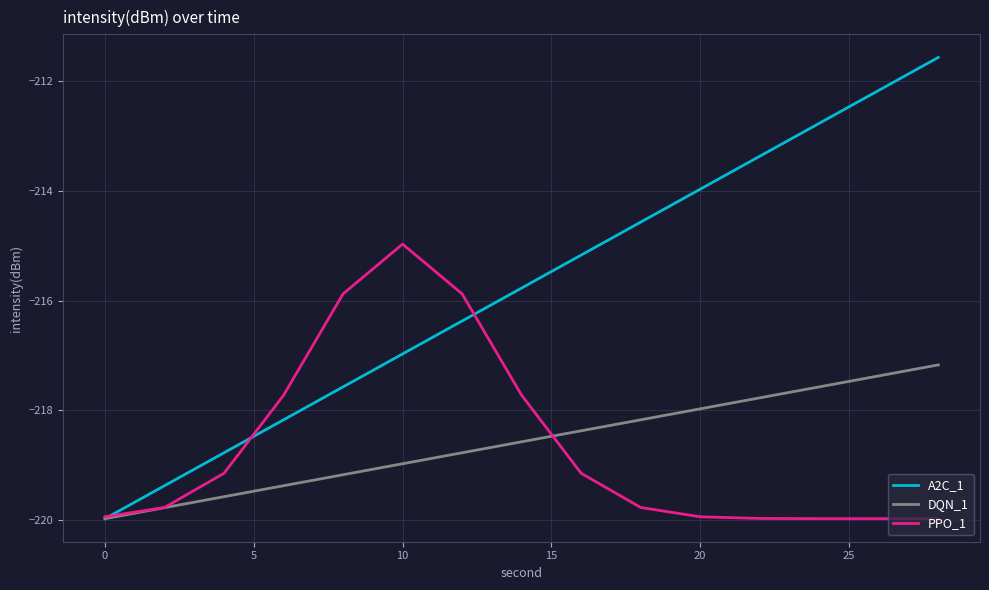

List the series in order of their peak value, lowest first.

DQN_1, PPO_1, A2C_1